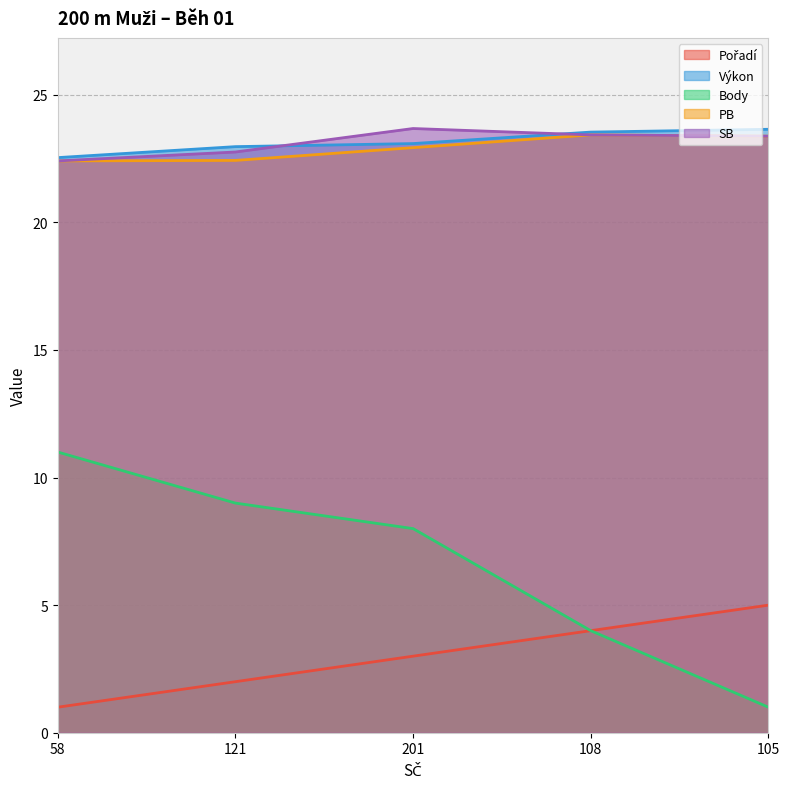

What is the minimum value shown in the chart?

1.0